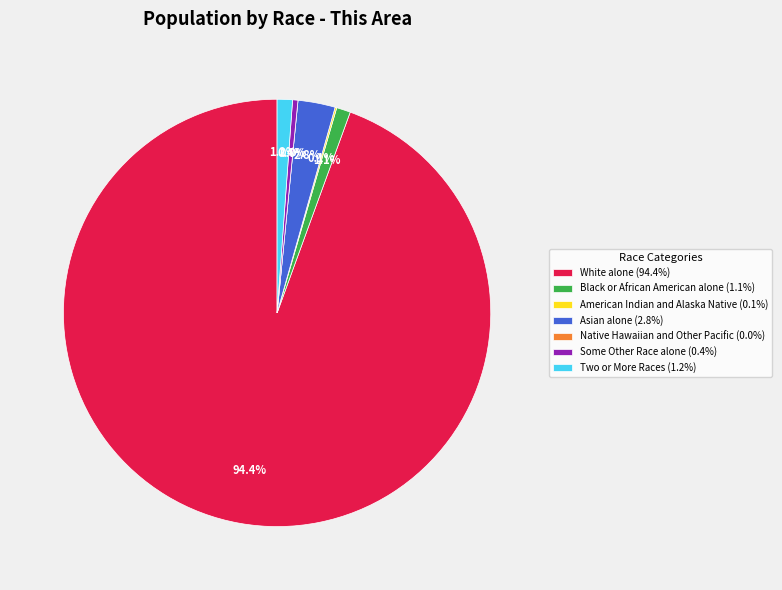

To the nearest percent, what percentage of the pie is Asian alone?

3%